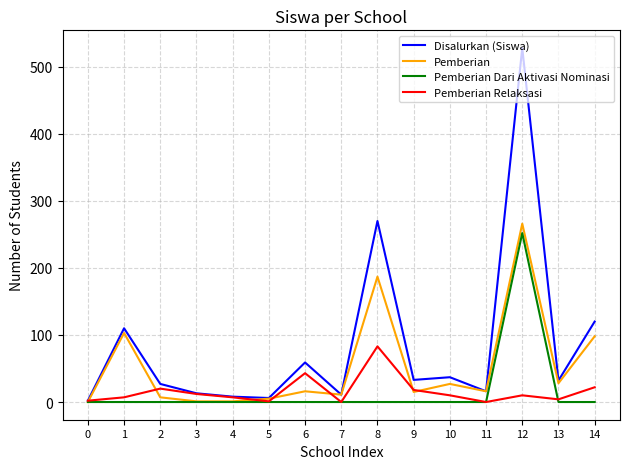

What is the difference between the maximum and second lowest values in the Pemberian series?

265